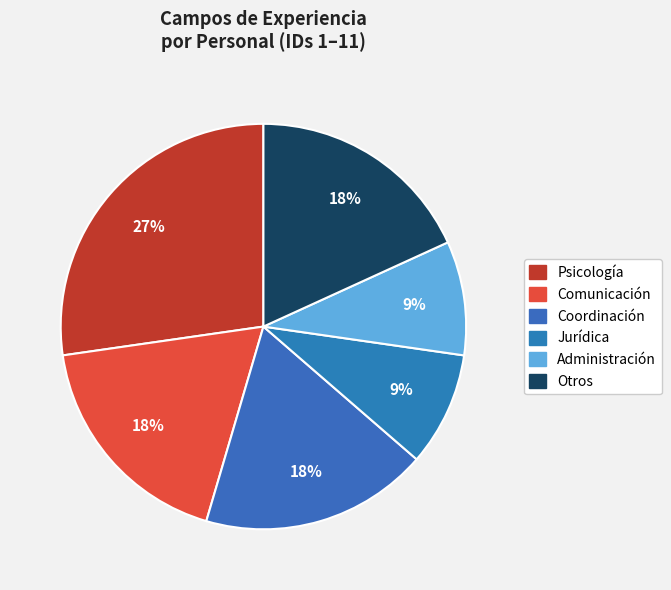

How many segments does this pie chart have?

6